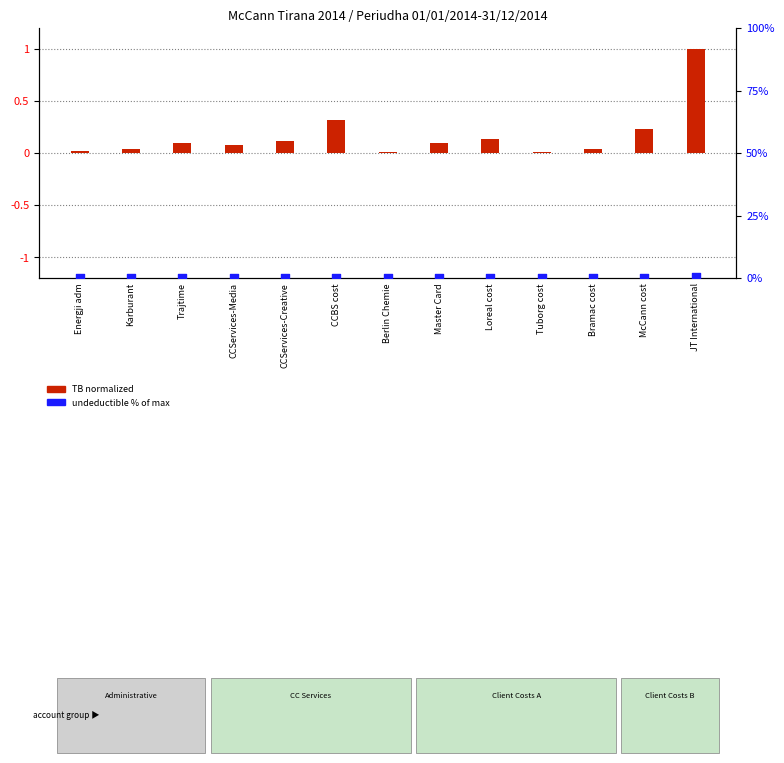

Which series contains the lowest Y value?

Undeductible %